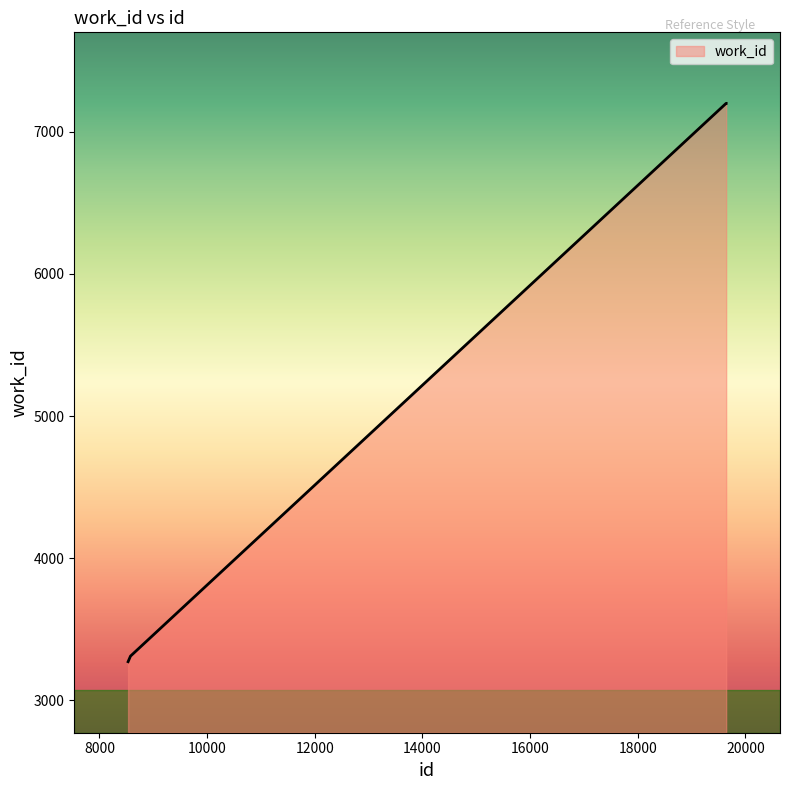

What is the difference between the second highest and second lowest values?

3891